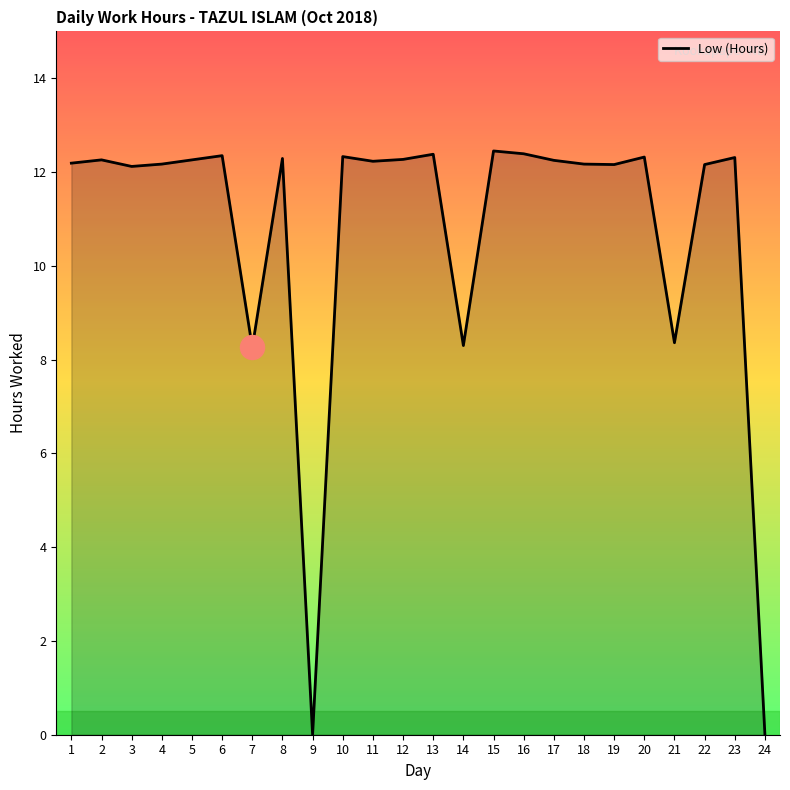

Which has a higher value, 21 or 19?

19